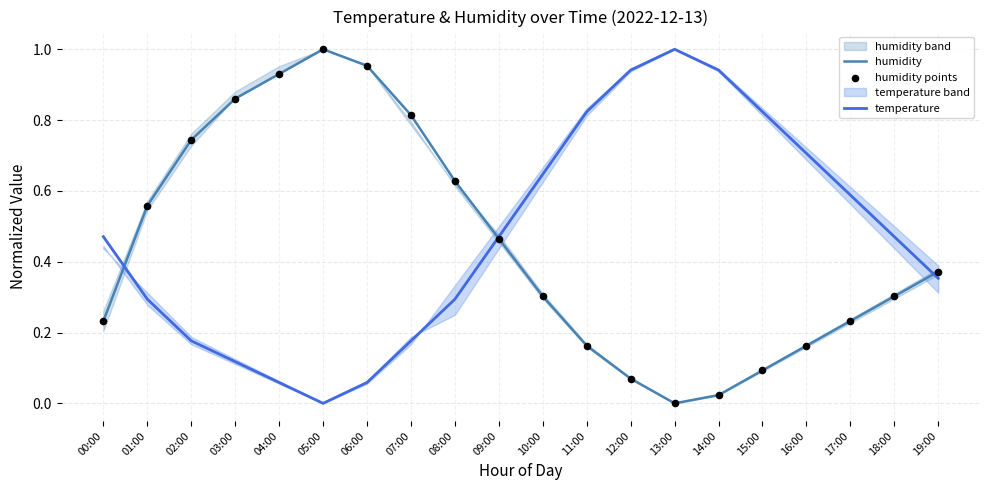

Which series has the largest Y range (max minus min)?

humidity